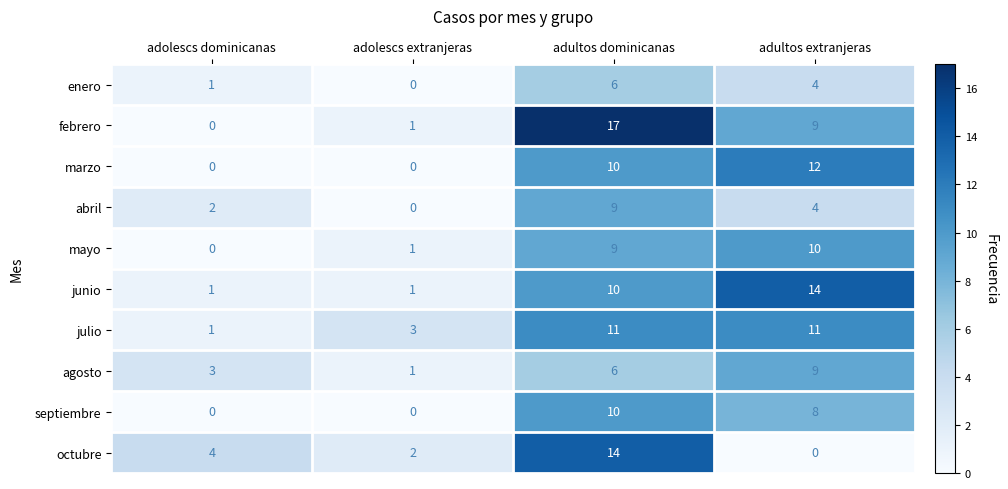

Which series has the largest range (max minus min)?

febrero